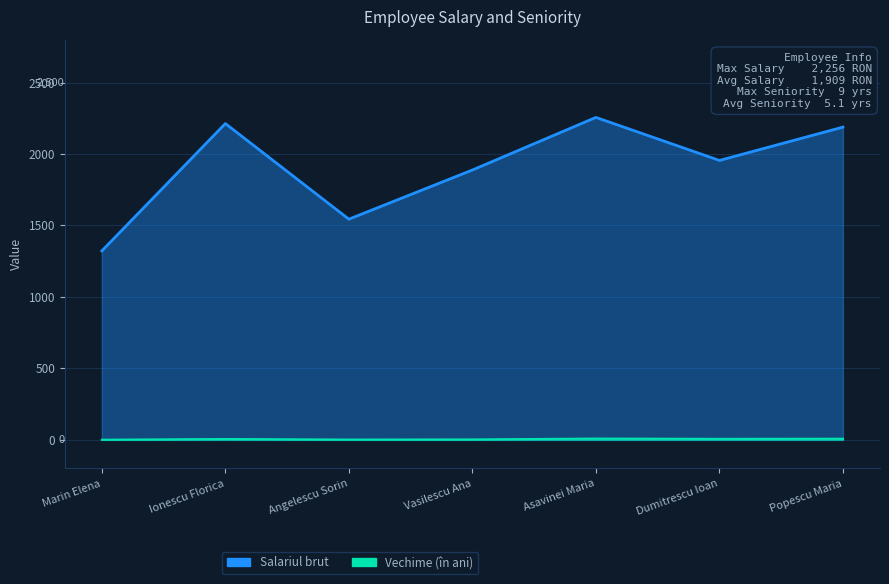

What is the total value across all series at Angelescu Sorin?

1546